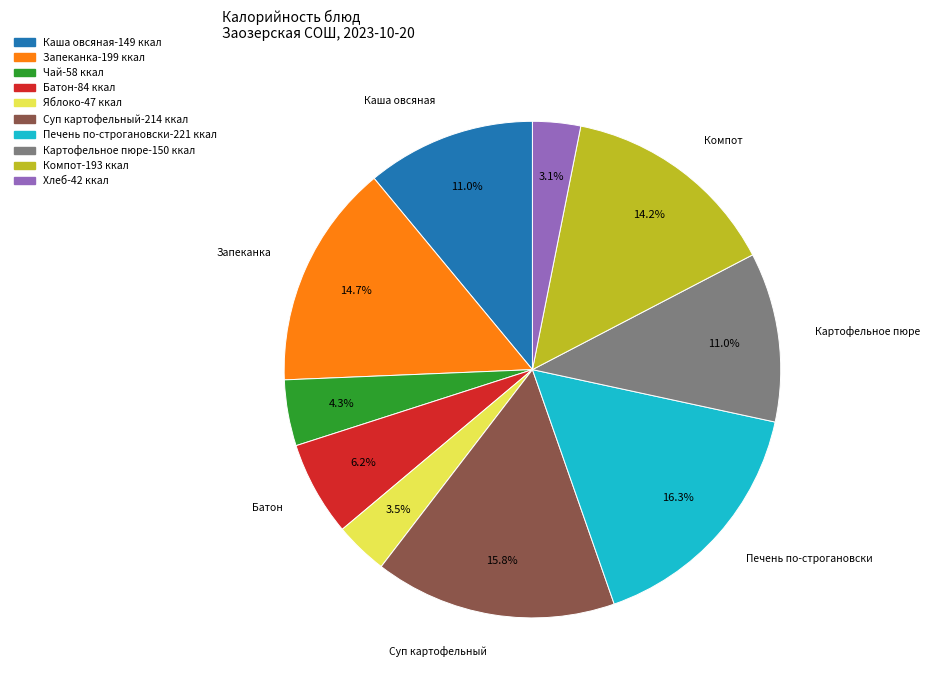

Count the number of slices in the pie.

10